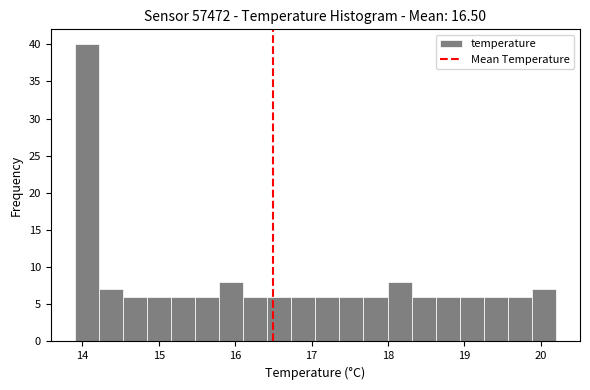

Read against the x-axis, roughly where is the centre of the tallest bar?

14.1